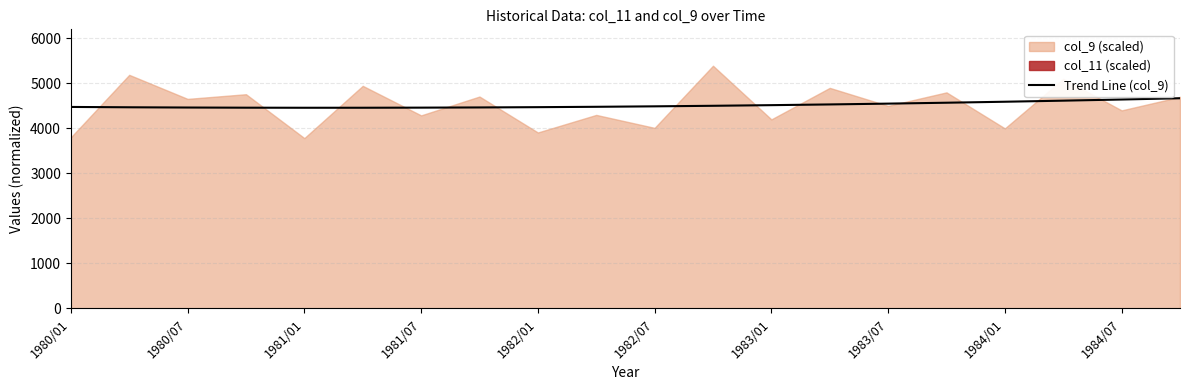

The value of Trend Line (col_9) at 1982/07 is 4489.9. True or false?

True